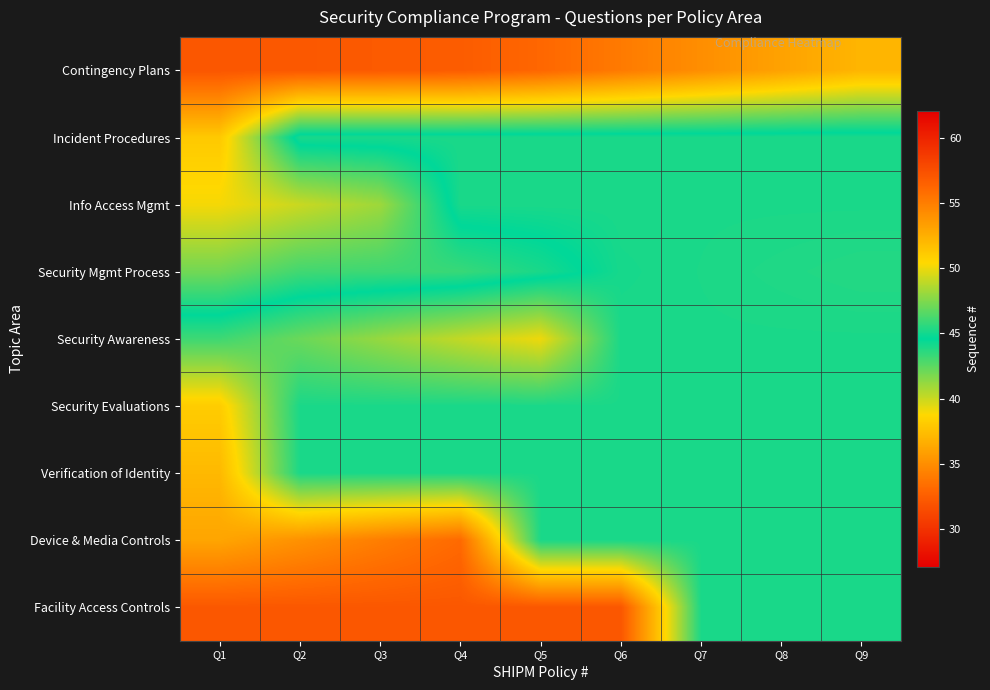

Which has a higher value, Q2 or Q8?

Q8